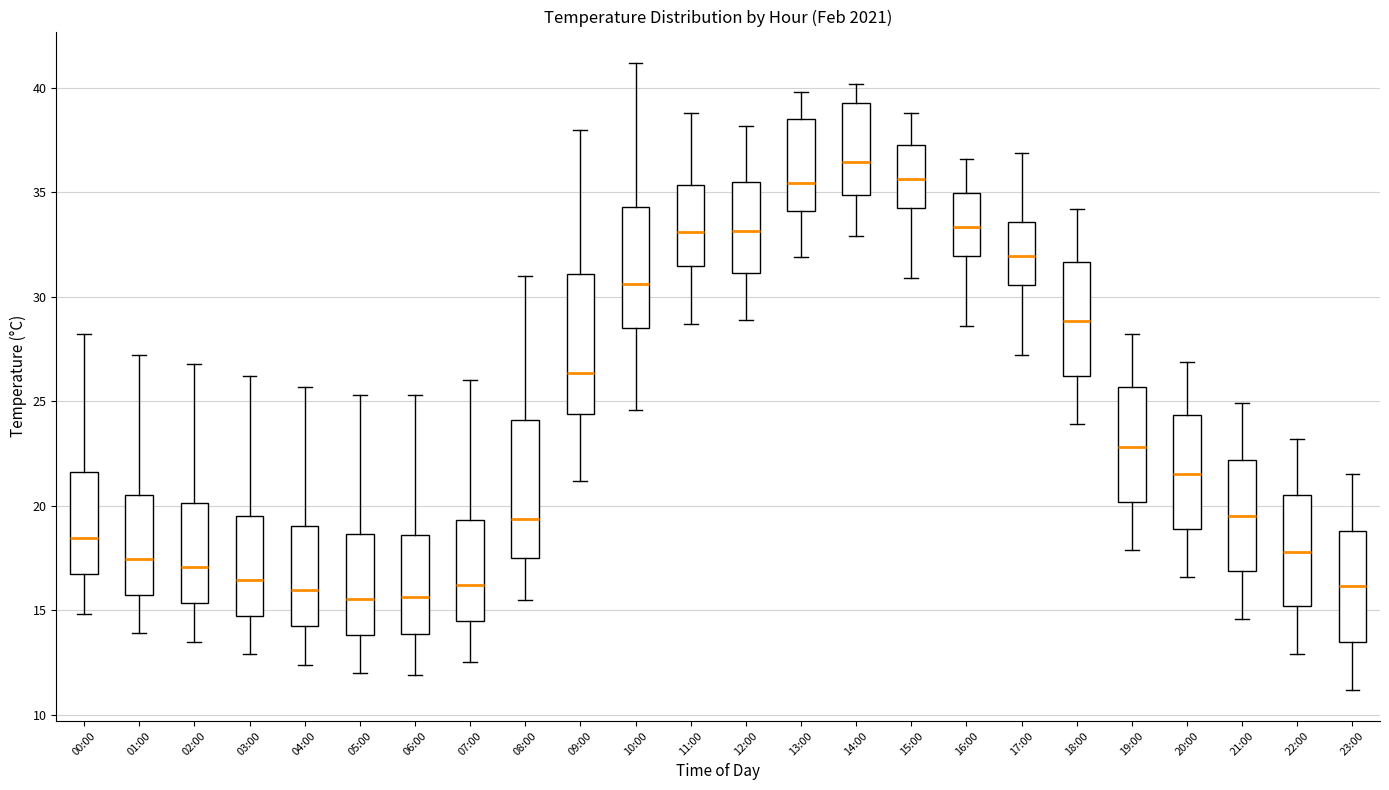

Which box has the highest median line?

14:00